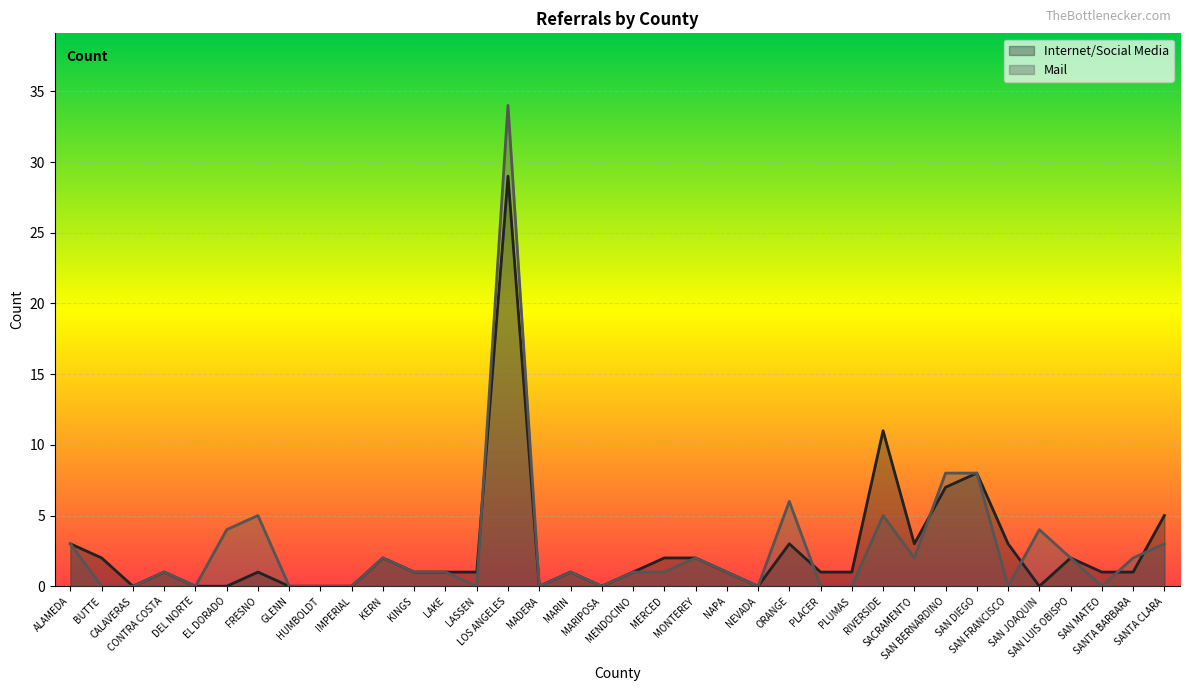

Which series ends up on top after the final intersection of Internet/Social Media and Mail?

Internet/Social Media